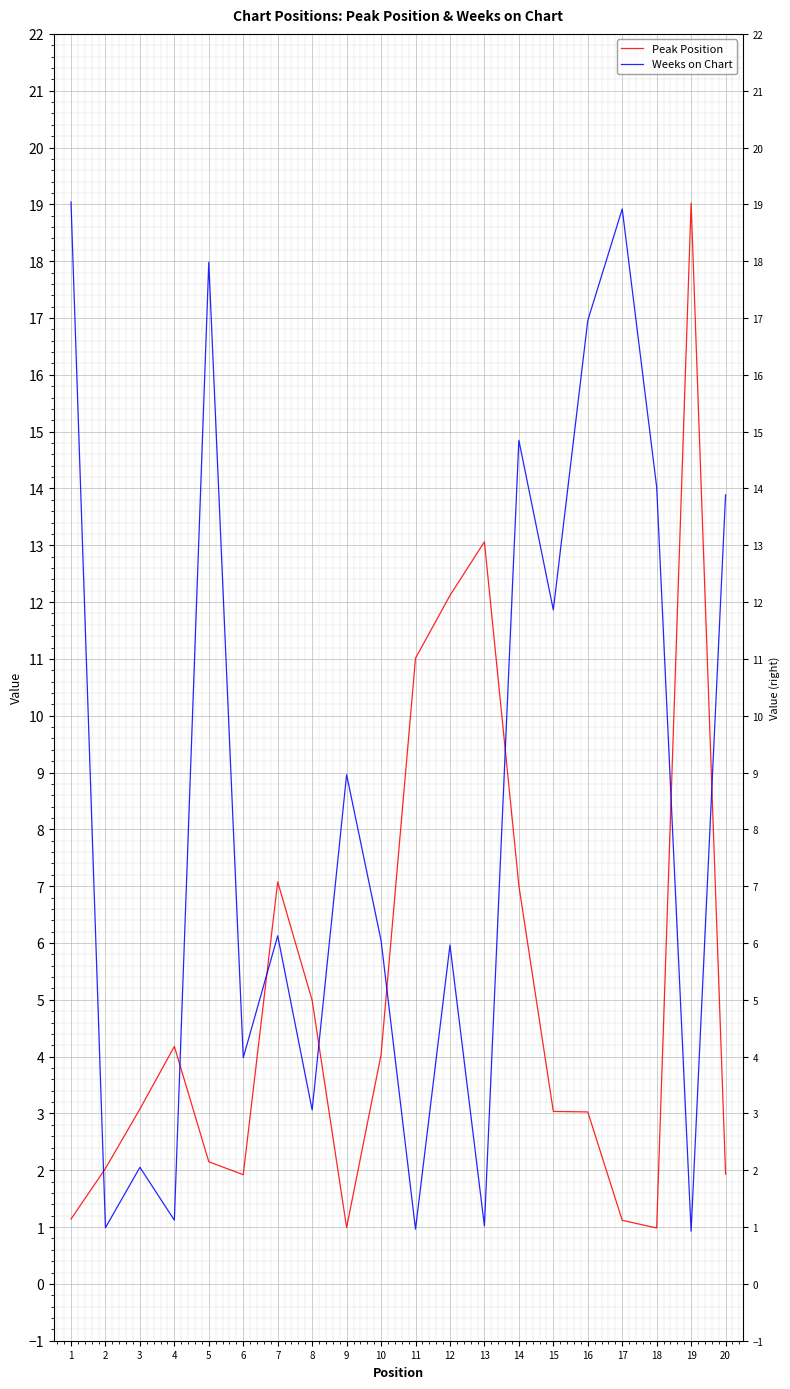

At which category does Peak Position reach its first local valley?

6